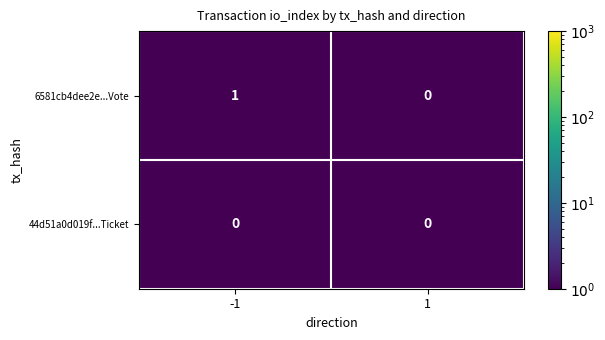

Reading right to left, what are all the values shown in this chart?

6581cb4dee2e...Vote: 0	1
44d51a0d019f...Ticket: 0	0